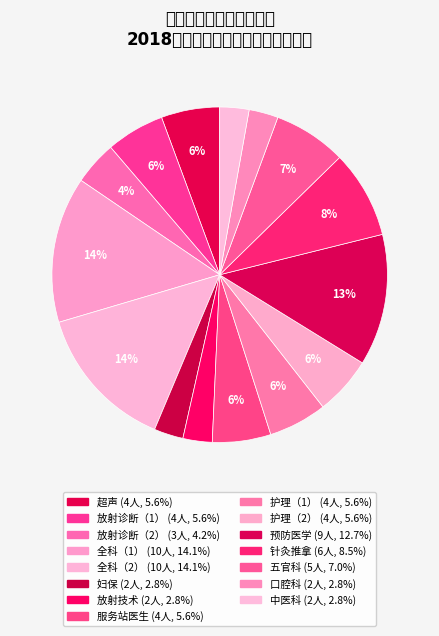

Count the number of slices in the pie.

15